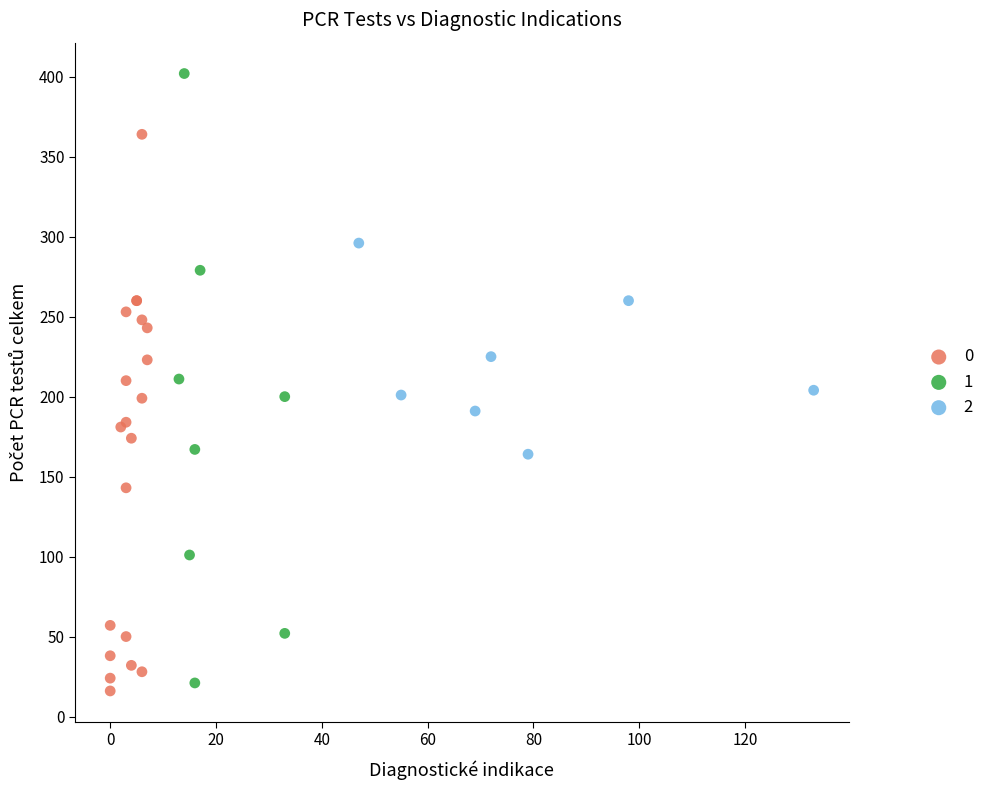

Which series reaches the maximum Y coordinate?

1